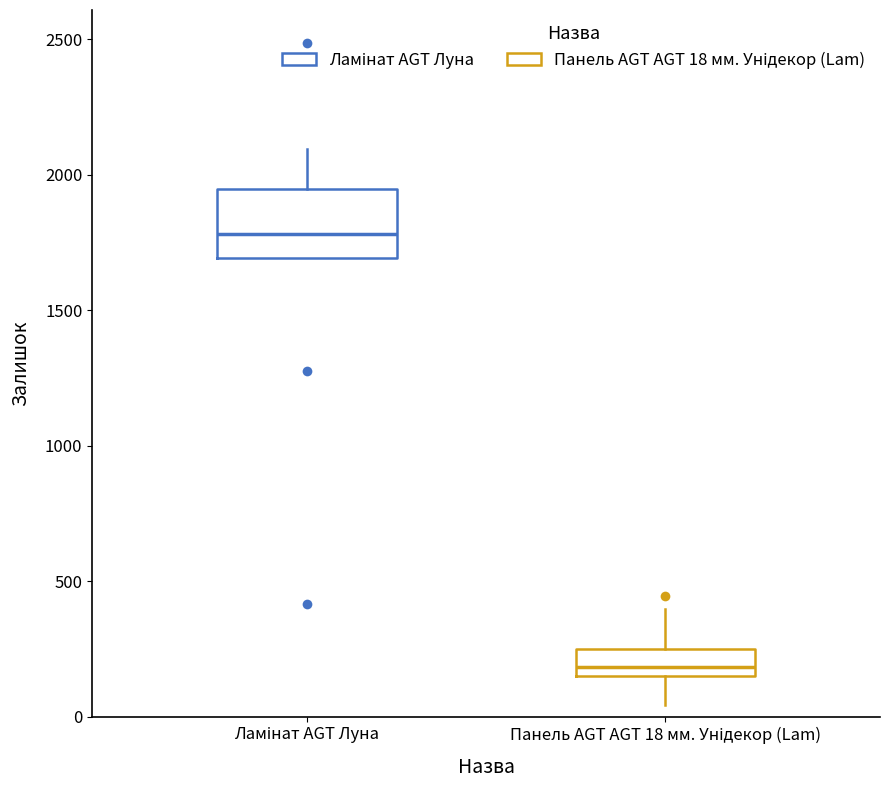

Reading left to right, read every box against the y-axis: the position of its median line, the range the box covers, and the ends of its whiskers. The values are not printed on the chart, so give them approximately, as read against the axis.

Ламінат AGT Луна: median 1800, box 1700 to 1950, whiskers 1700 to 2100
Панель AGT AGT 18 мм. Унідекор (Lam): median 200, box 150 to 250, whiskers 50 to 400